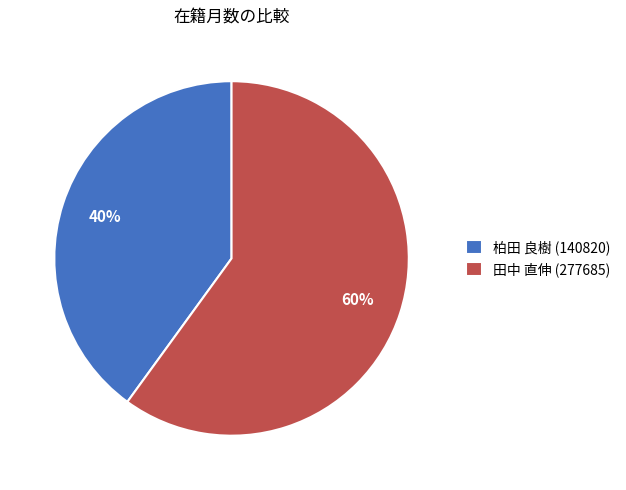

Rank the categories by value from lowest to highest.

柏田 良樹 (140820), 田中 直伸 (277685)